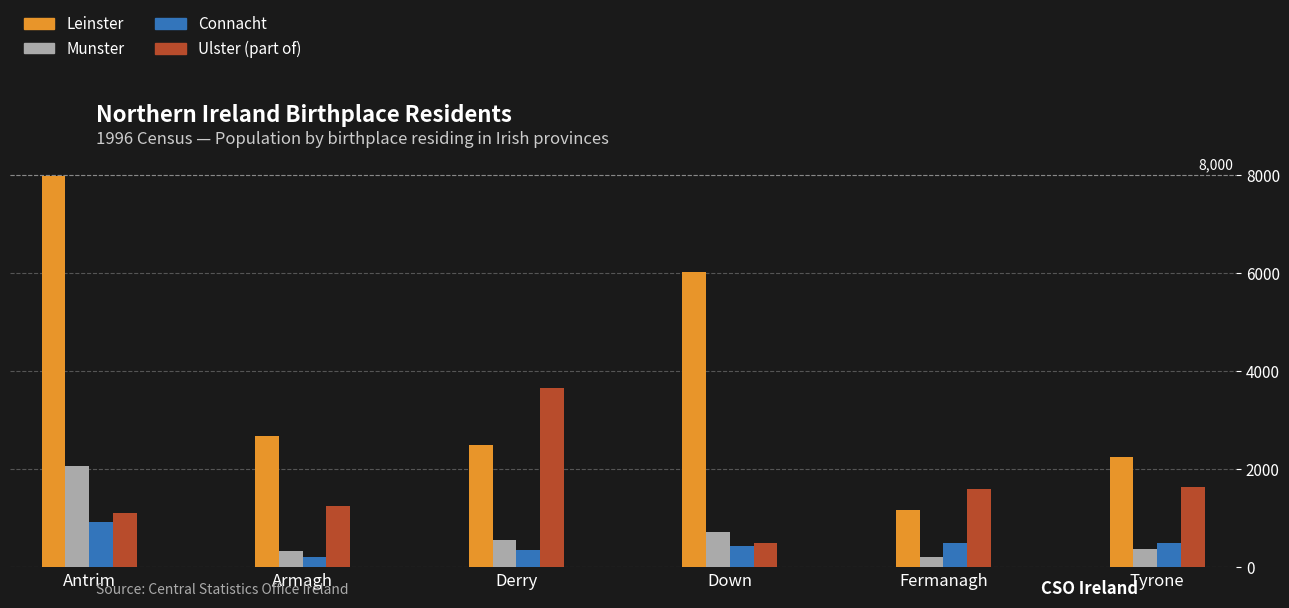

What is the approximate value of Connacht at Antrim?

936